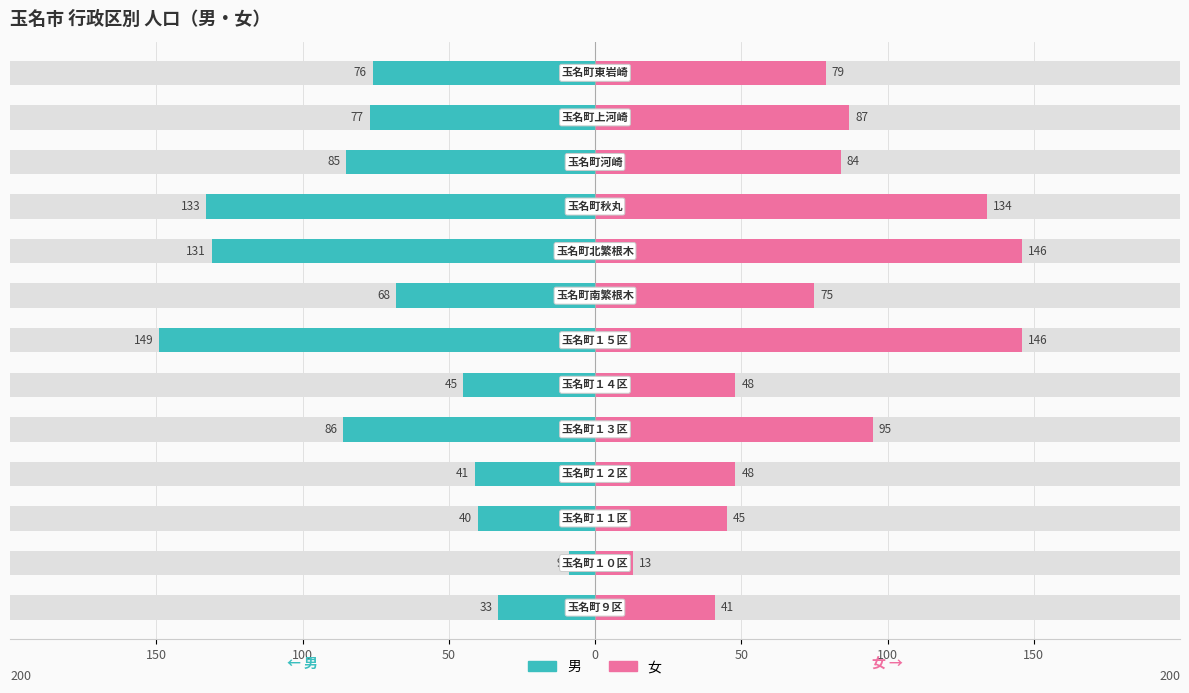

What is the minimum value for 女?

13